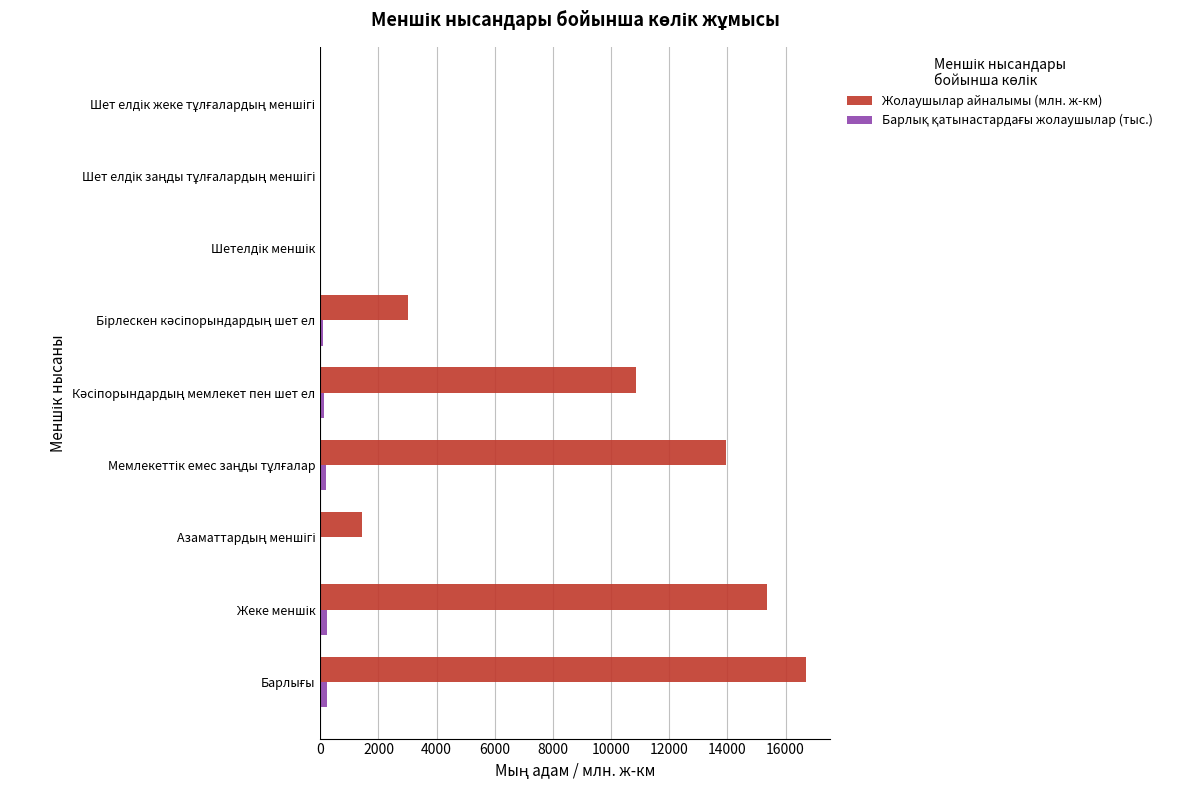

What is the sum of all Жолаушылар айналымы (млн. ж-км) values?

61366.7